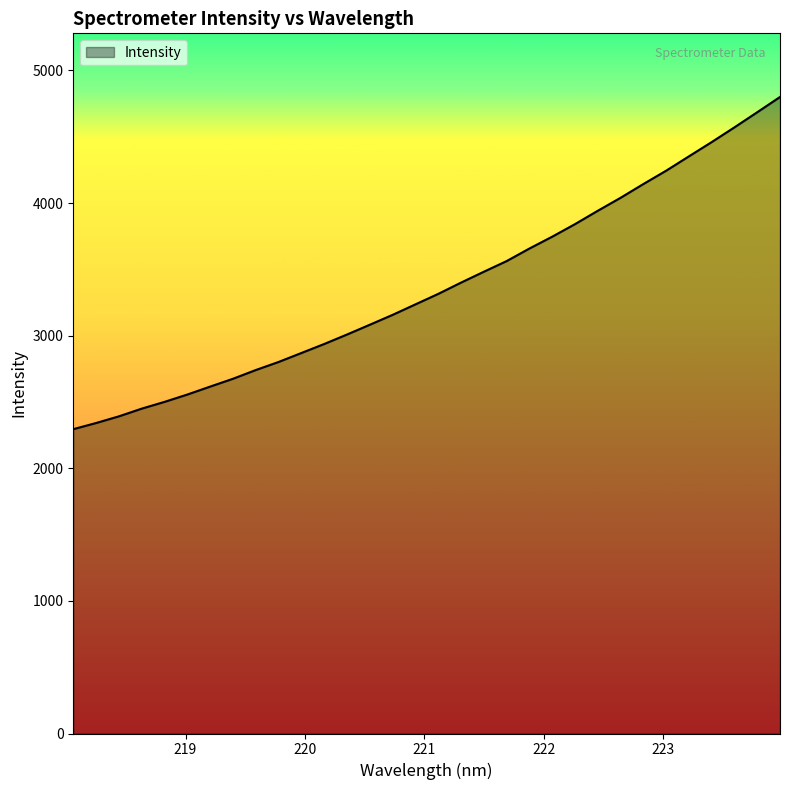

What is the minimum value shown in the chart?

2295.0